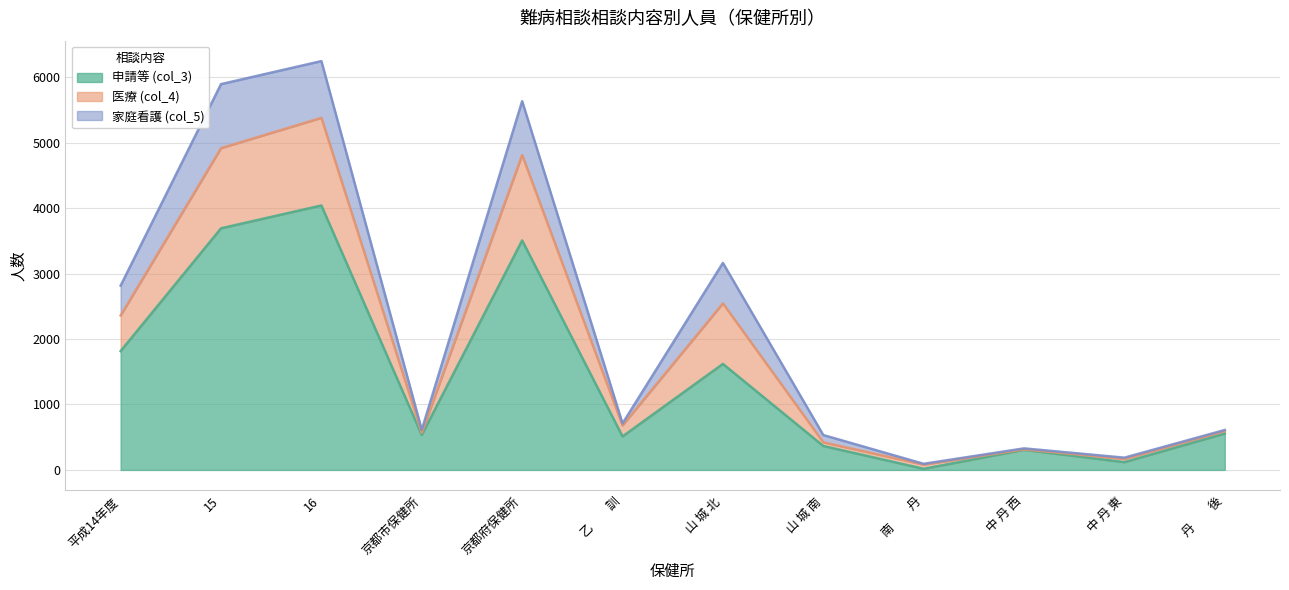

Which category has the highest value in the 医療 (col_4) series?

16